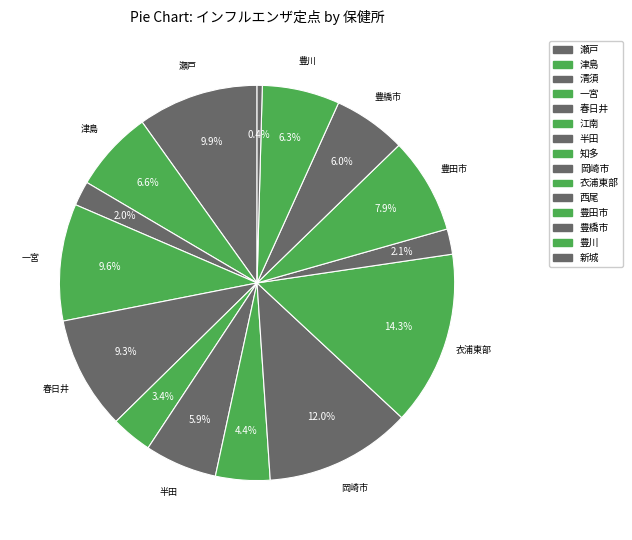

How many segments does this pie chart have?

15